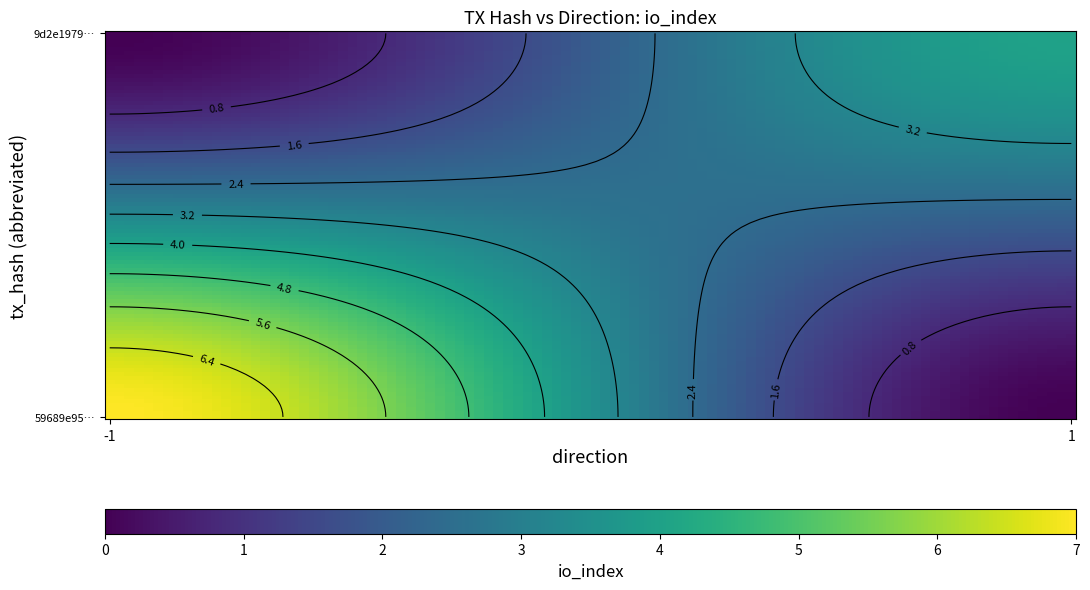

At how many categories does at least one series exceed 4?

1